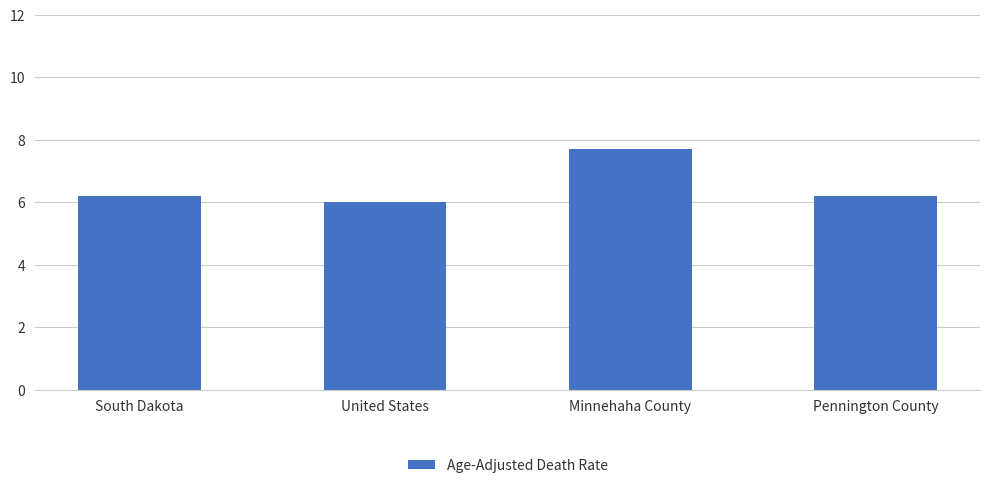

At which label is the value closest to 6?

United States